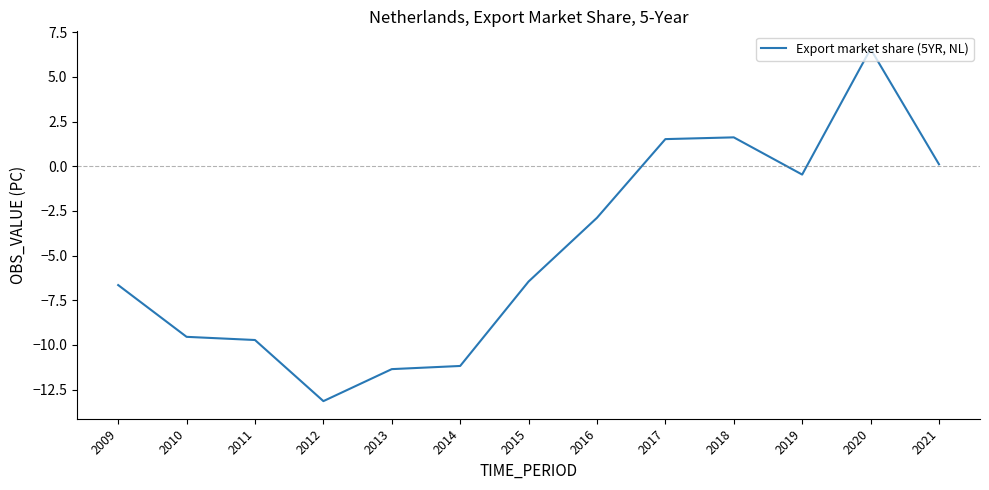

Which label corresponds to the largest value in the chart?

2020